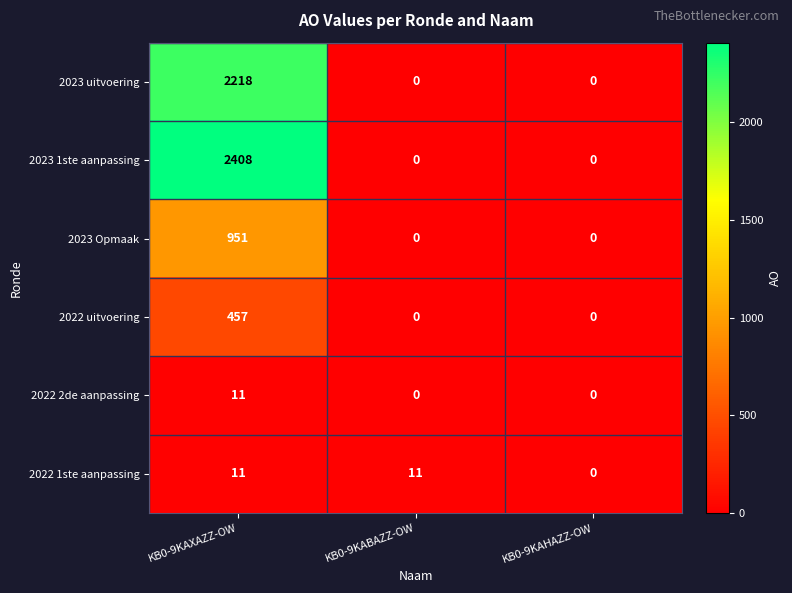

Reading left to right, list all the values displayed in this chart.

2023 uitvoering: KB0-9KAXAZZ-OW=2218	KB0-9KABAZZ-OW=0	KB0-9KAHAZZ-OW=0
2023 1ste aanpassing: KB0-9KAXAZZ-OW=2408	KB0-9KABAZZ-OW=0	KB0-9KAHAZZ-OW=0
2023 Opmaak: KB0-9KAXAZZ-OW=951	KB0-9KABAZZ-OW=0	KB0-9KAHAZZ-OW=0
2022 uitvoering: KB0-9KAXAZZ-OW=457	KB0-9KABAZZ-OW=0	KB0-9KAHAZZ-OW=0
2022 2de aanpassing: KB0-9KAXAZZ-OW=11	KB0-9KABAZZ-OW=0	KB0-9KAHAZZ-OW=0
2022 1ste aanpassing: KB0-9KAXAZZ-OW=11	KB0-9KABAZZ-OW=11	KB0-9KAHAZZ-OW=0